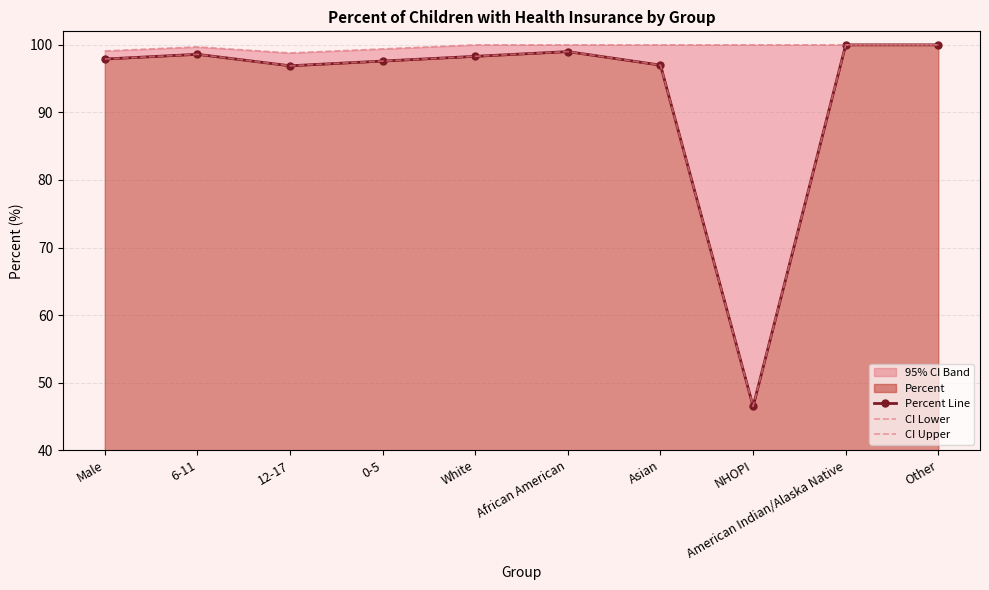

True or false: Percent Line and CI Lower intersect in this chart.

False